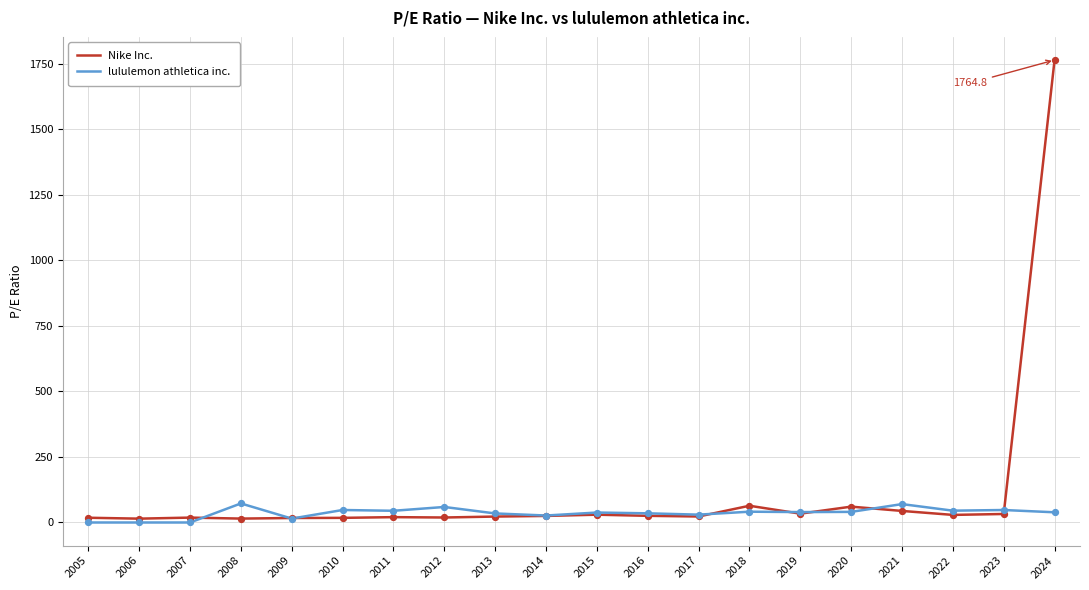

What are all the series names shown in the legend?

Nike Inc., lululemon athletica inc.